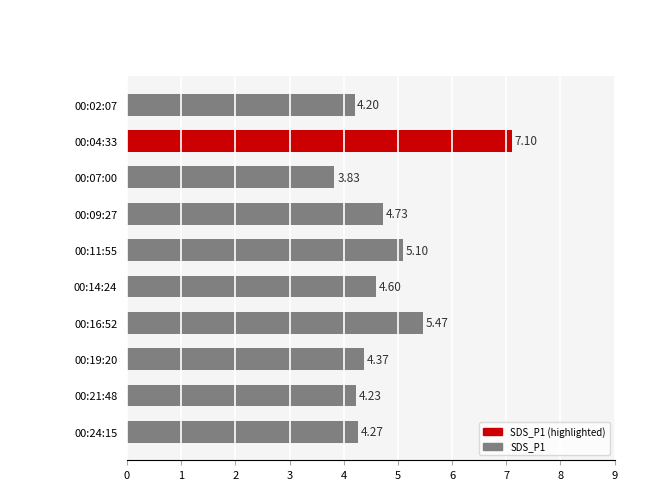

List the labels in order of value, largest first.

00:04:33, 00:16:52, 00:11:55, 00:09:27, 00:14:24, 00:19:20, 00:24:15, 00:21:48, 00:02:07, 00:07:00